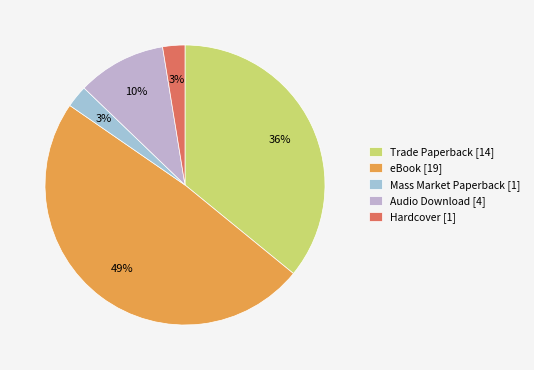

What percentage is NOT represented by Mass Market Paperback?

97.4%